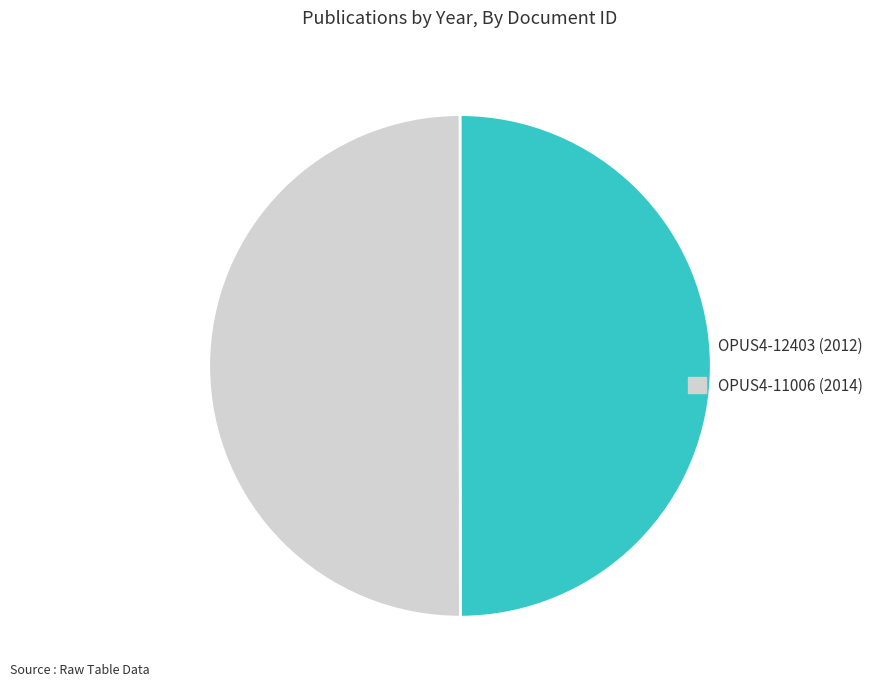

What is the ratio of the value at OPUS4-11006 to the value at OPUS4-12403?

1.0